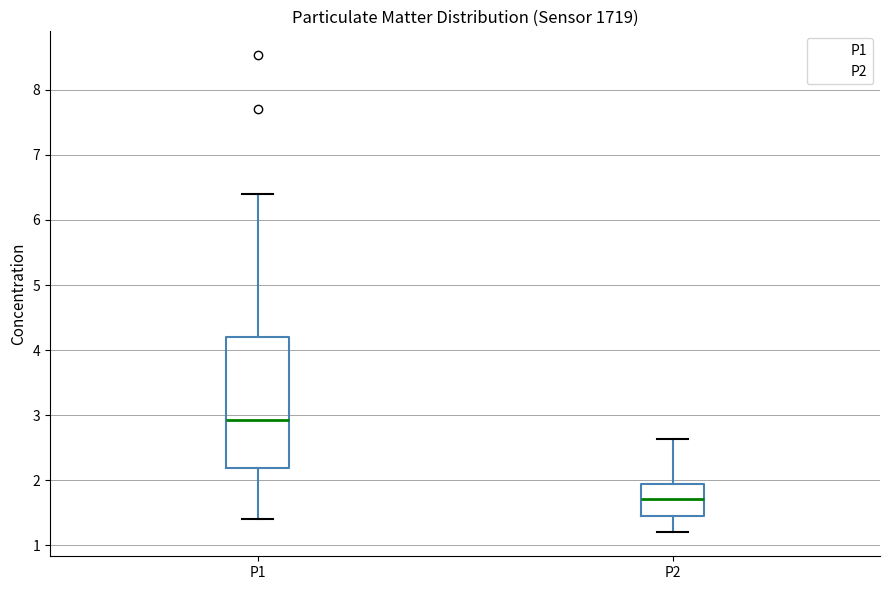

Comparing the boxes themselves (not the whiskers), which one is the tallest?

P1